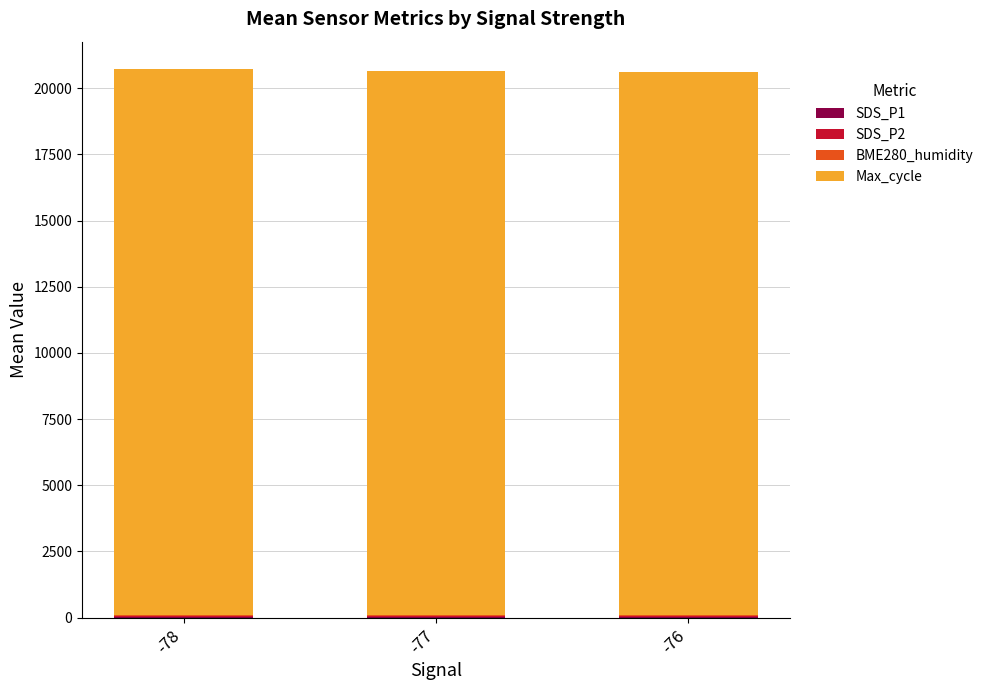

Which series has the widest spread of values?

Max_cycle